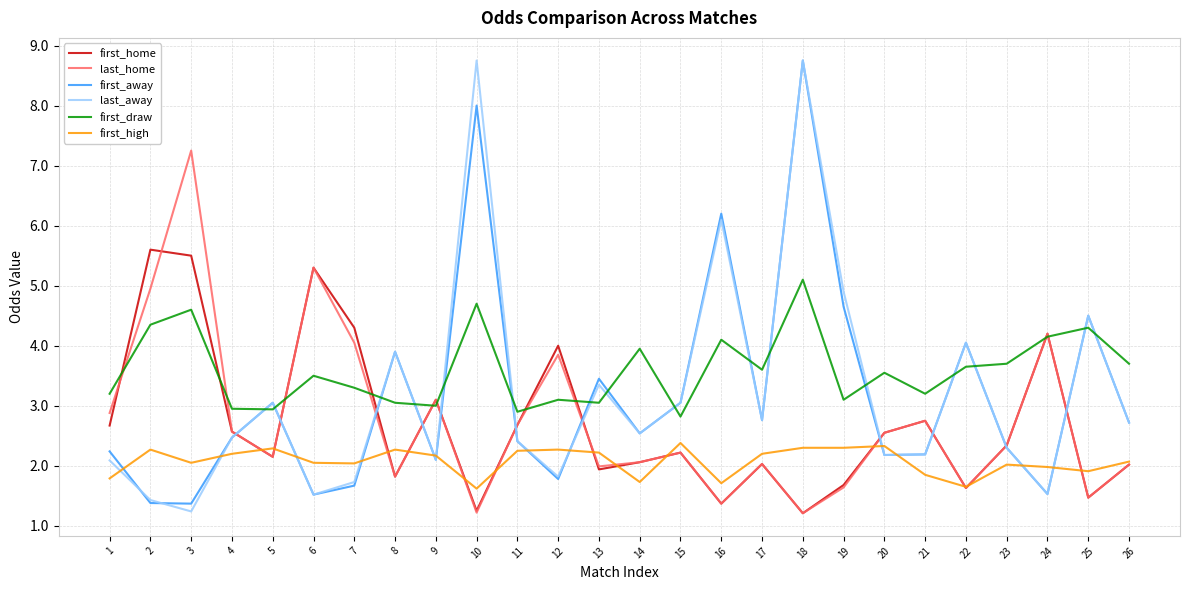

At which label does first_away reach its peak?

18